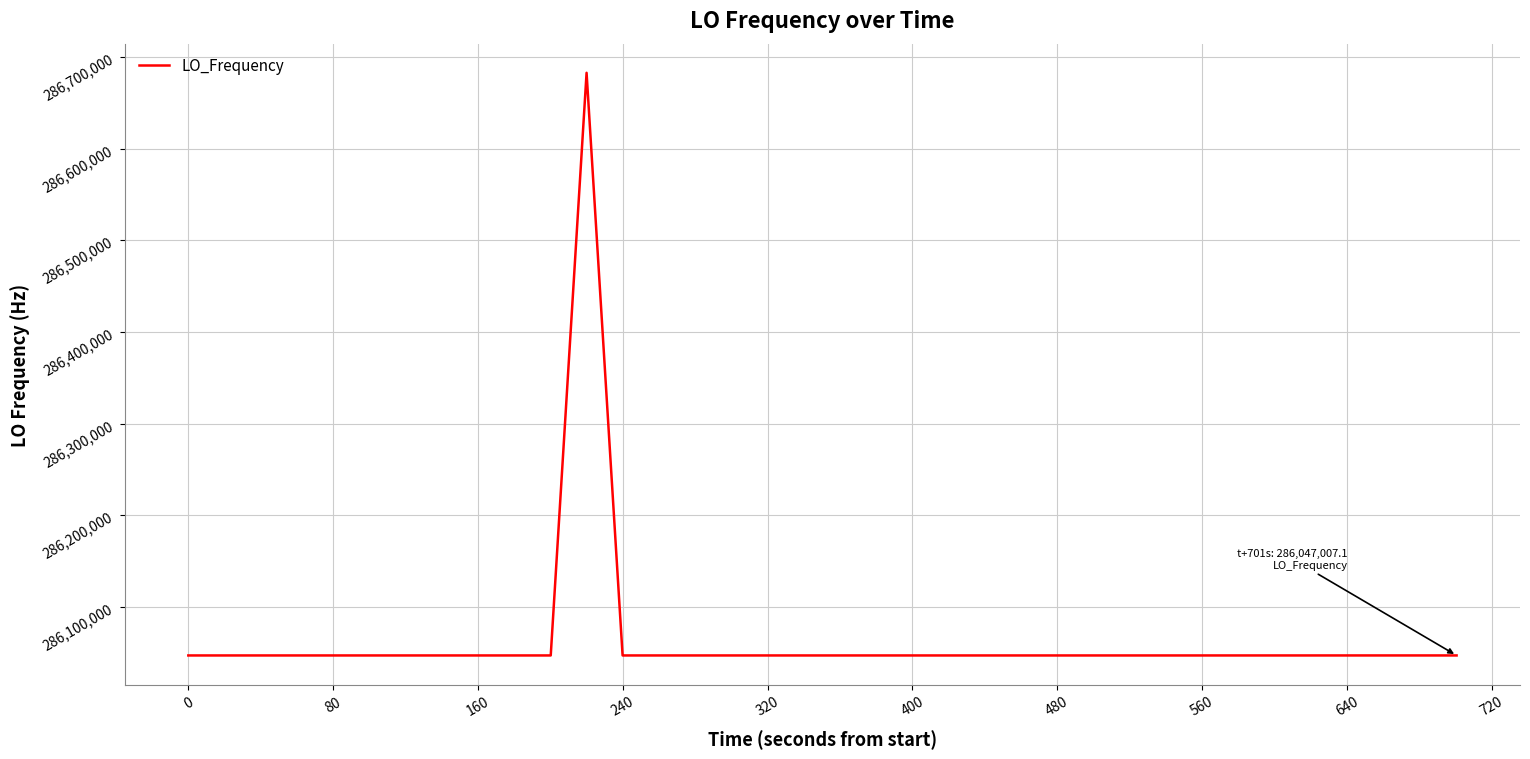

What is the minimum value shown in the chart?

286046992.0